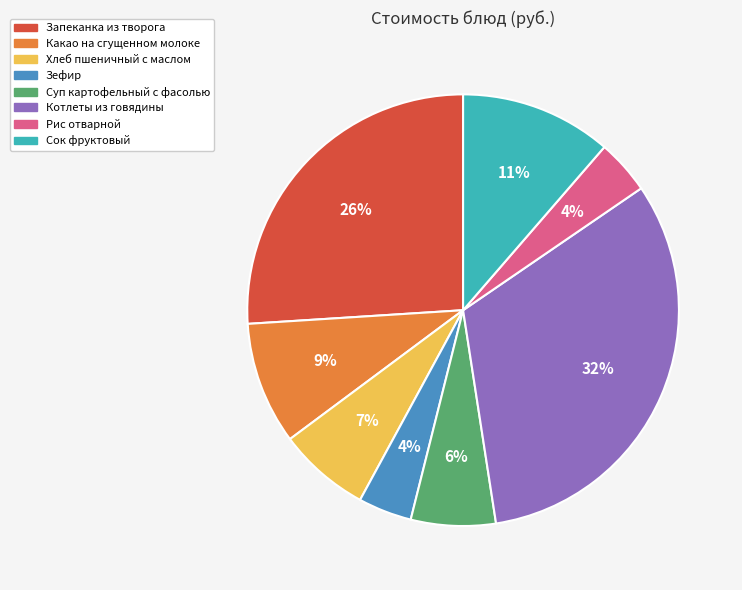

Is Хлеб пшеничный с маслом the majority of the pie?

No